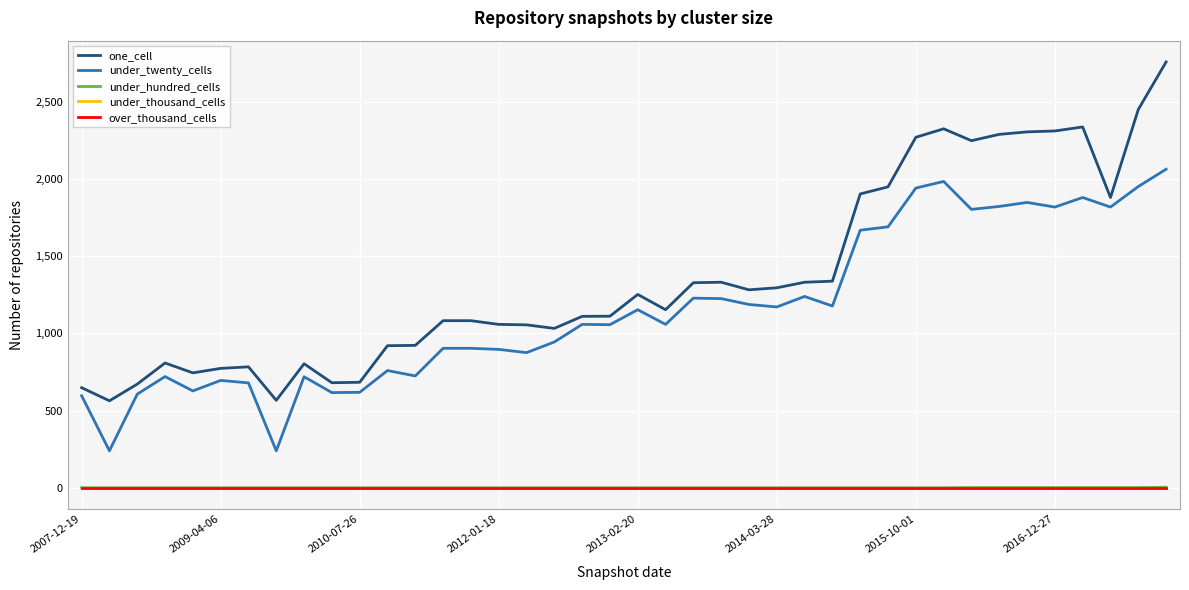

Is this an area chart (filled region under the line)?

No